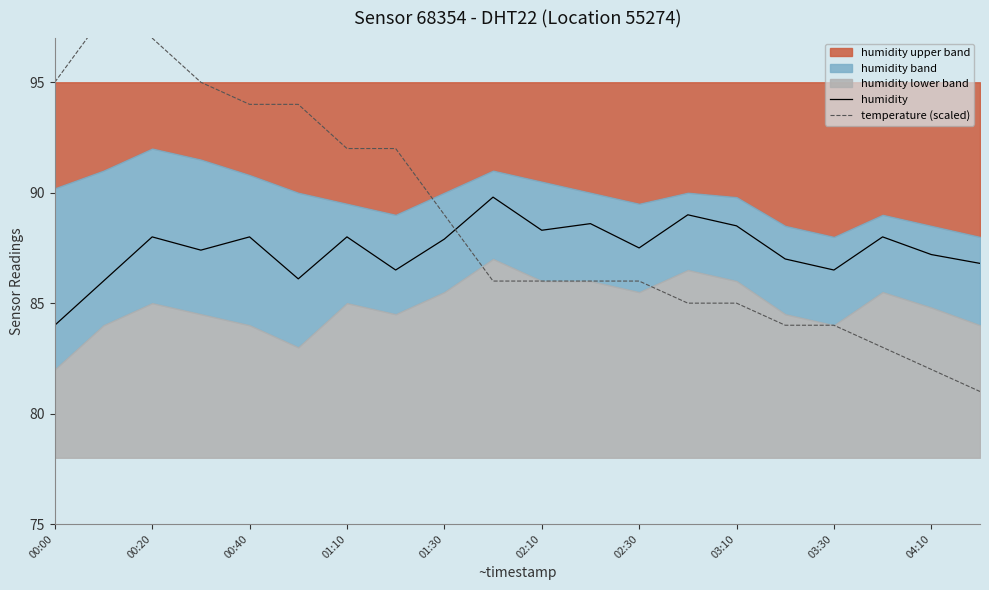

Count the number of categories in the chart.

20